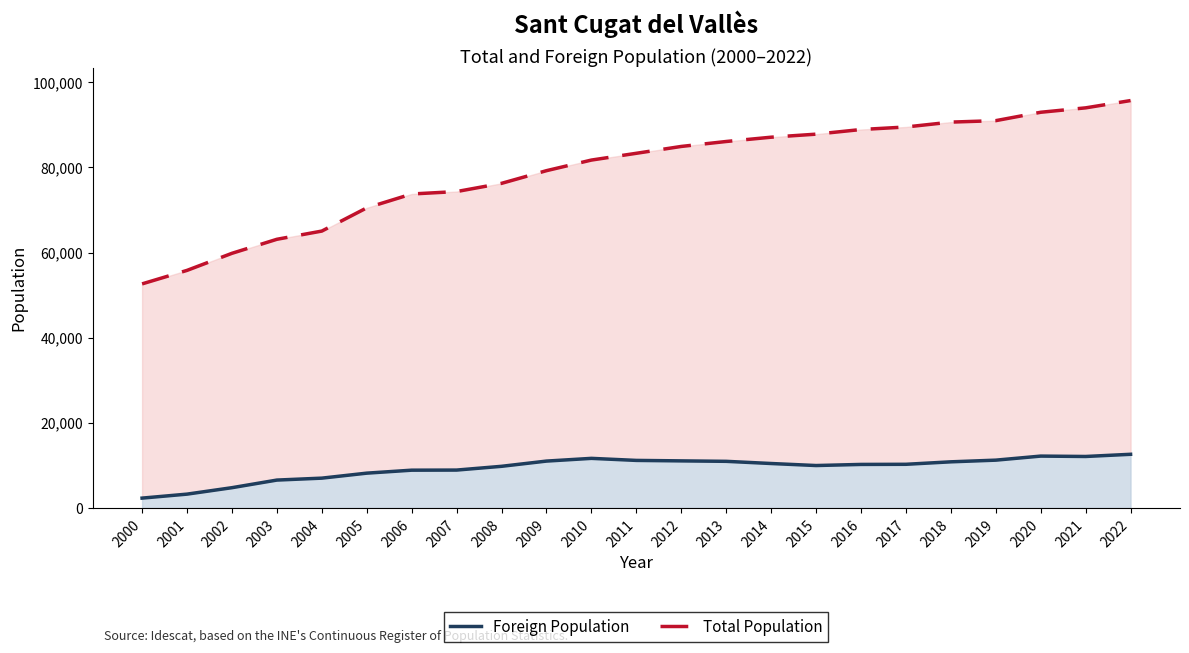

What are all the series names shown in the legend?

Foreign Population, Total Population